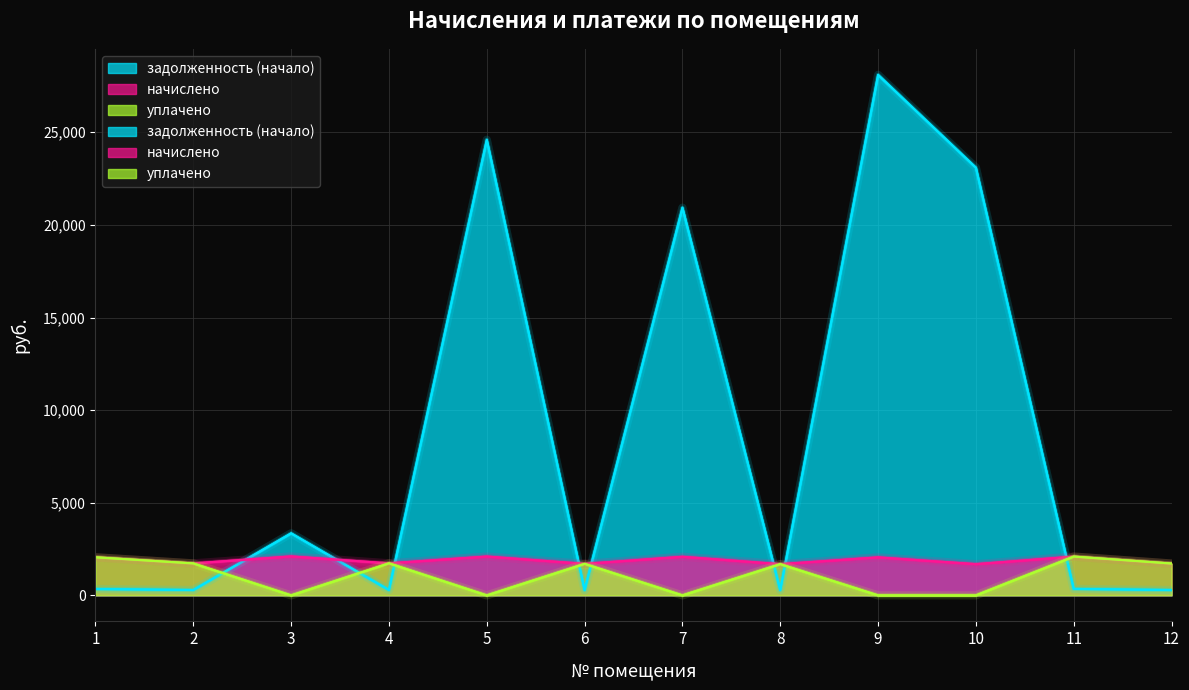

Where is the first local minimum for уплачено?

3